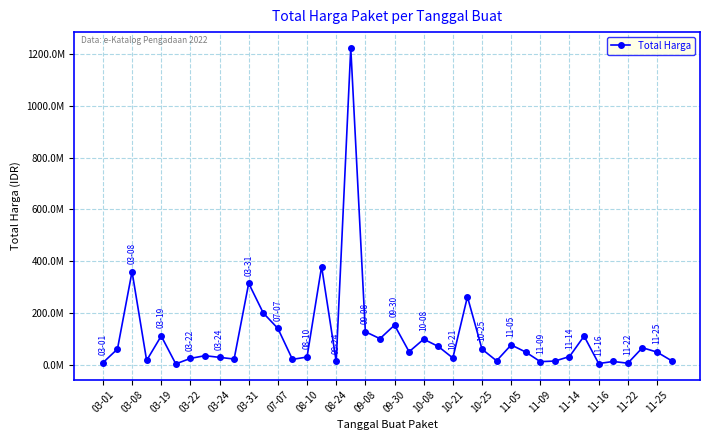

Reading left to right, transcribe all the data shown in this chart.

6936000	59935000	359500000	15787200	110389990	2395750	23680800	34132505	27720000	21231000	314121780	199200000	139800000	19950000	29000000	379075000	12000000	1224682000	127000000	100000000	152477000	49478000	98000000	70000000	25200000	262118150	59375000	14400000	75920000	48140000	11100000	13442000	30800000	110000000	3825000	11800000	5093000	65000000	48140000	14750000